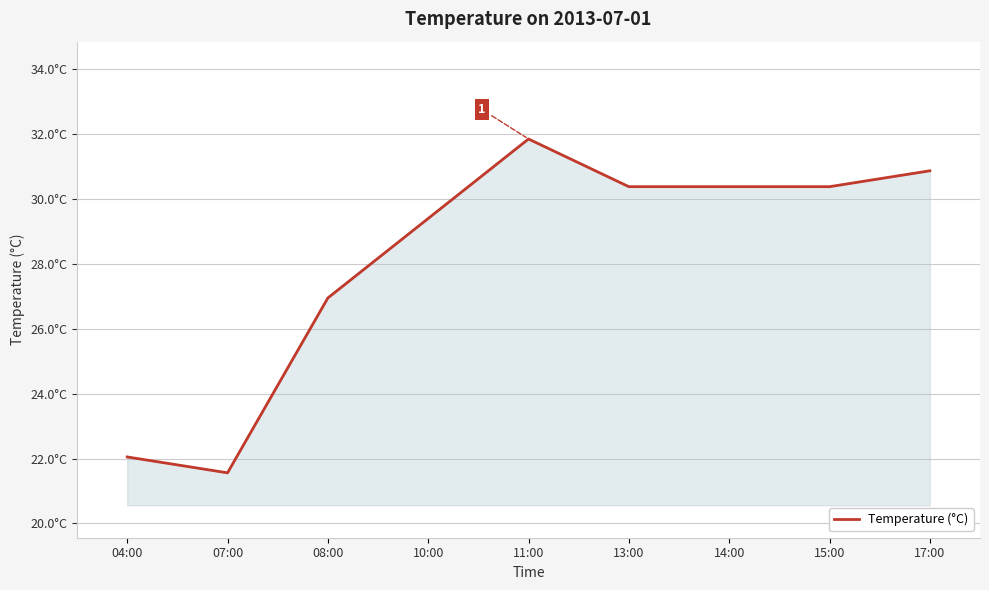

At which category does the data reach its first local peak?

11:00